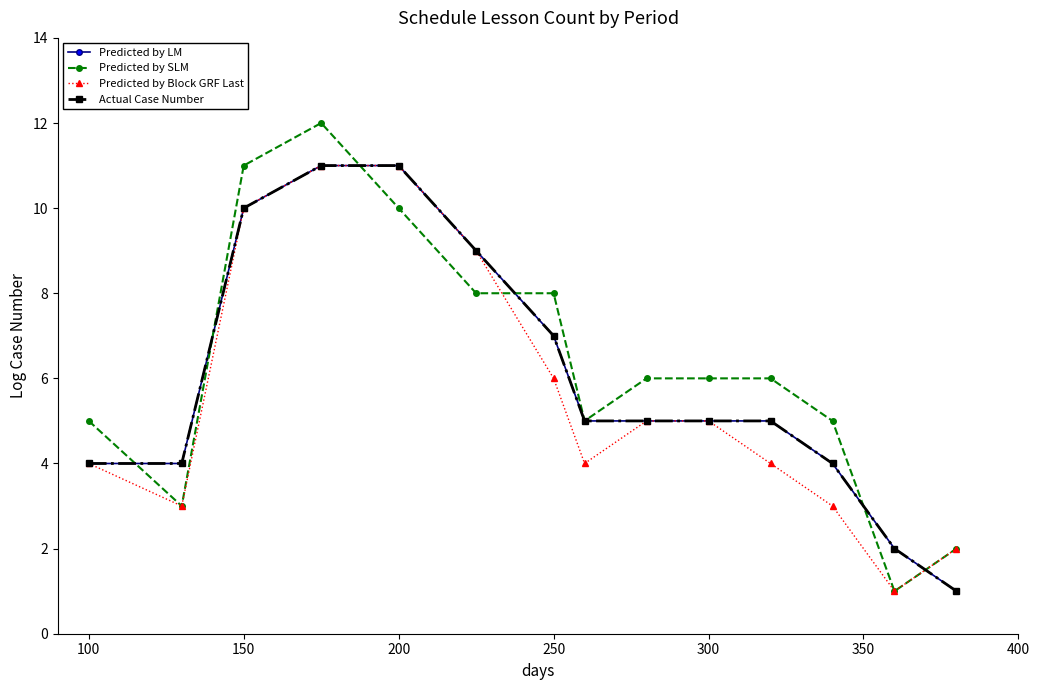

Does the chart have visible grid lines?

No